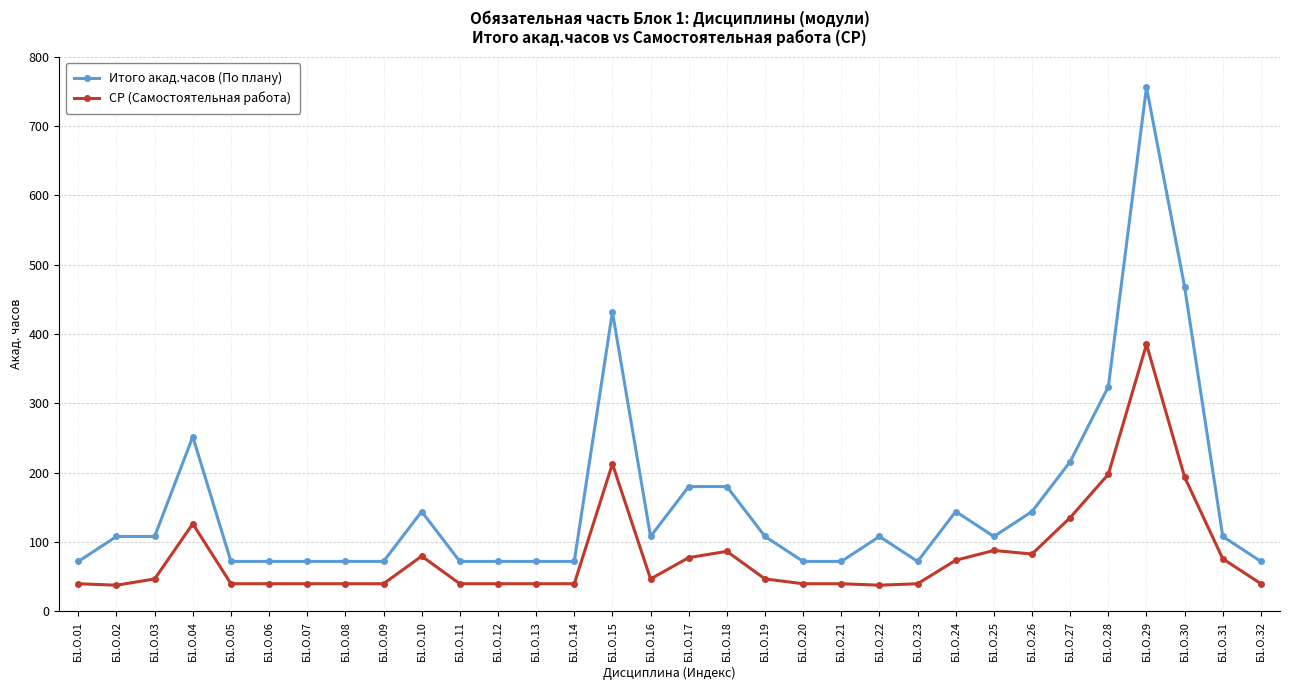

Rank the series at Б1.О.08 from highest to lowest value.

Итого акад.часов (По плану), СР (Самостоятельная работа)